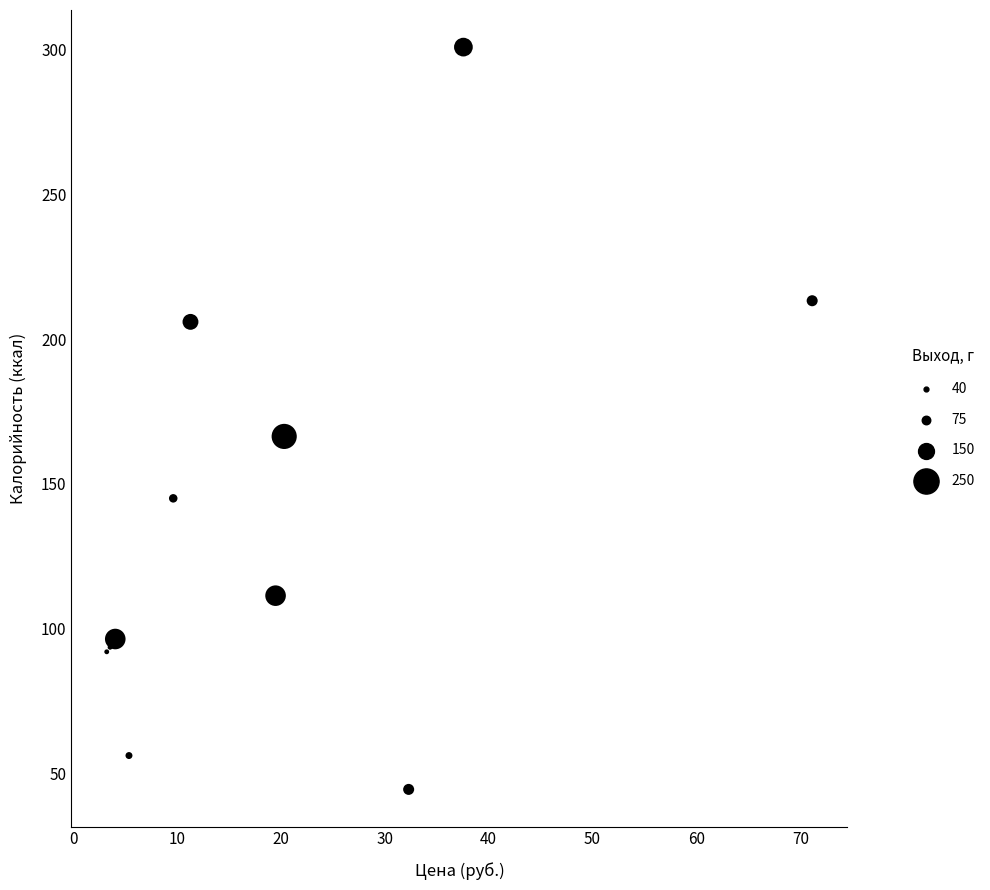

What Y value in the scatter plot is closest to 172?

166.4